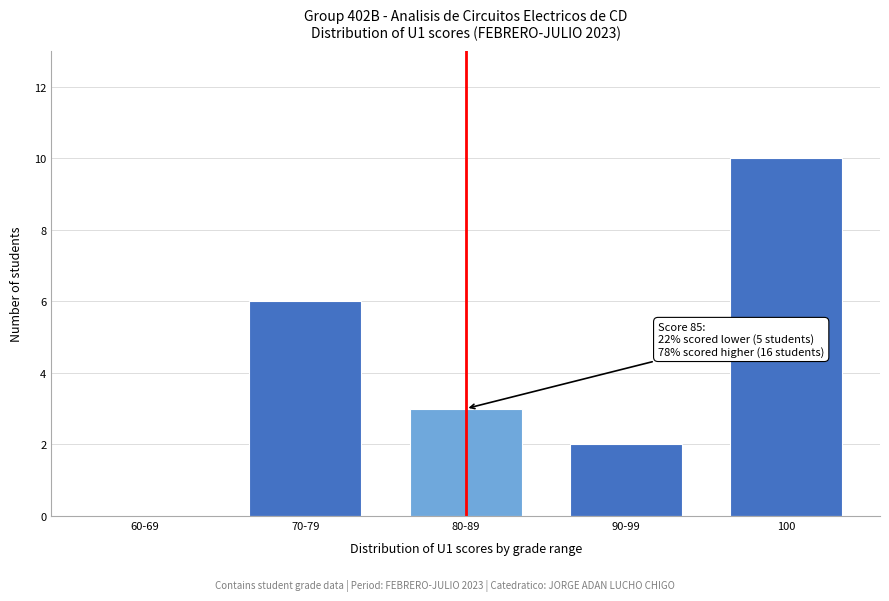

Reading right to left, what are all the values shown in this chart?

100=10	90-99=2	80-89=3	70-79=6	60-69=0